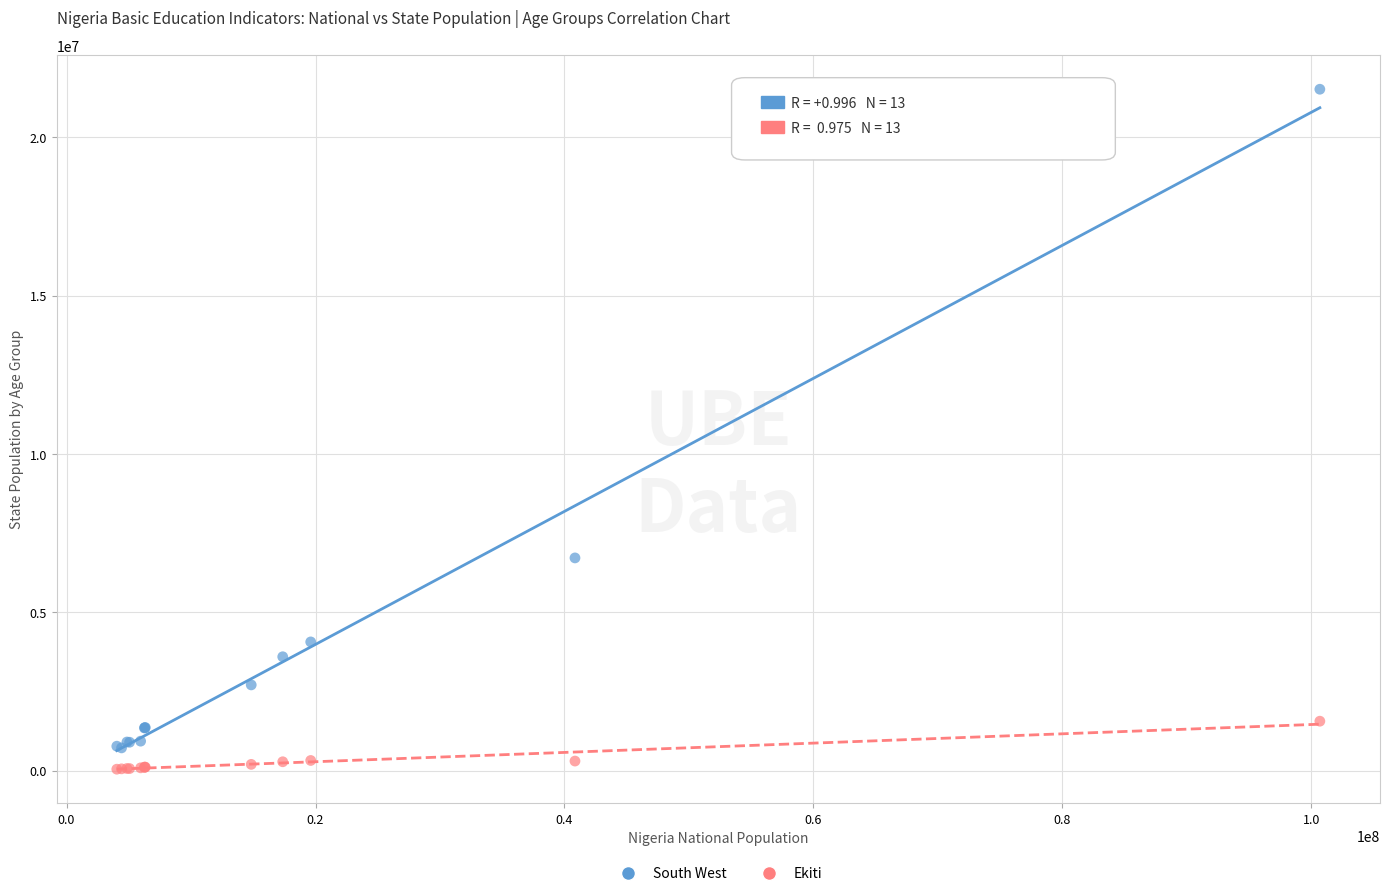

What is the X range (max minus min) for the scatter plot?

96636131.6